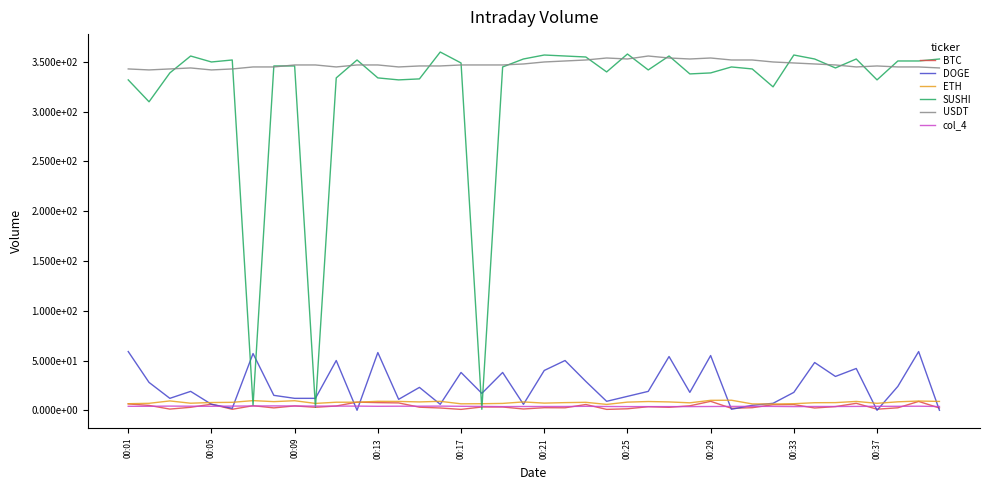

What are all the series names shown in the legend?

BTC, DOGE, ETH, SUSHI, USDT, col_4